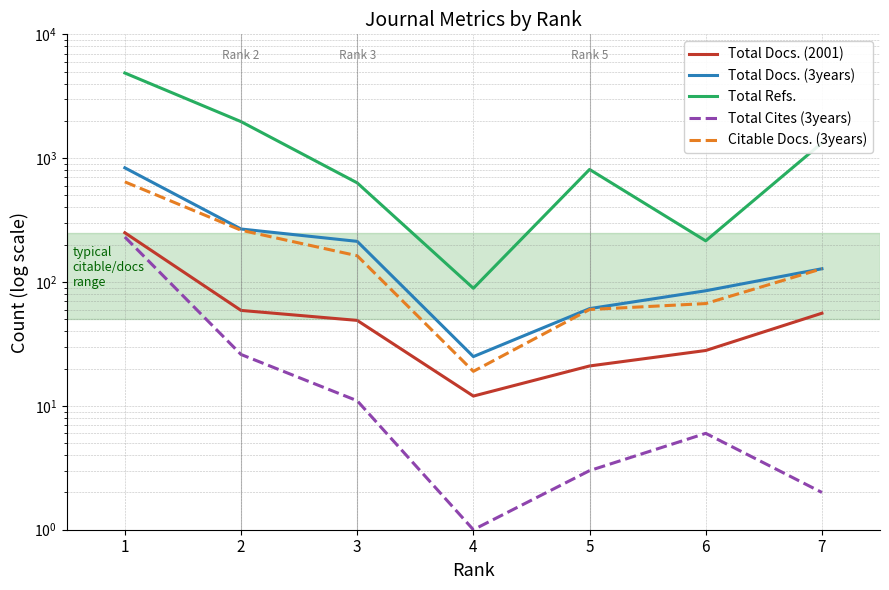

At 1, list the series in order from largest to smallest.

Total Refs., Total Docs. (3years), Citable Docs. (3years), Total Docs. (2001), Total Cites (3years)